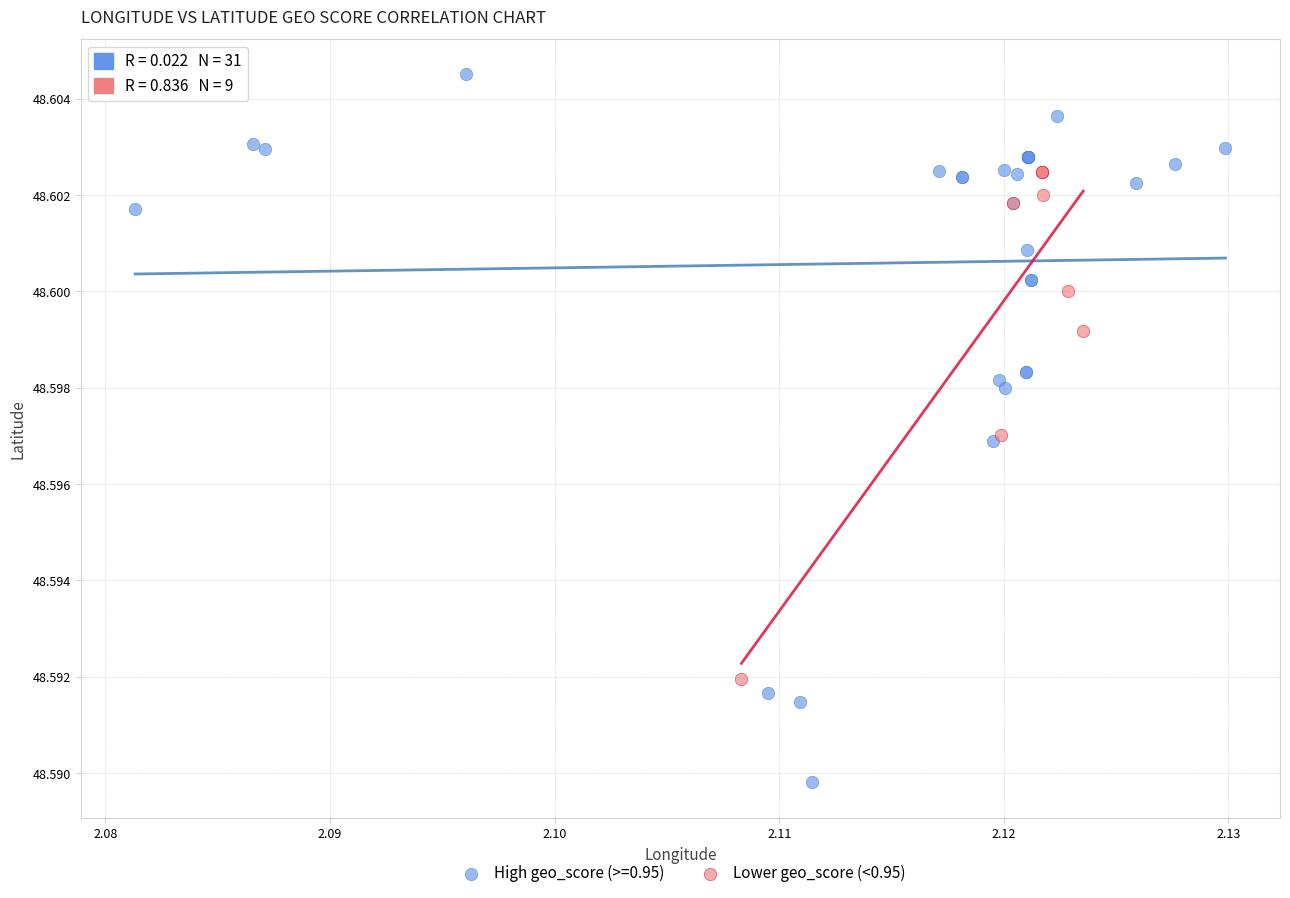

Which series reaches the minimum Y coordinate?

High geo_score (>=0.95)